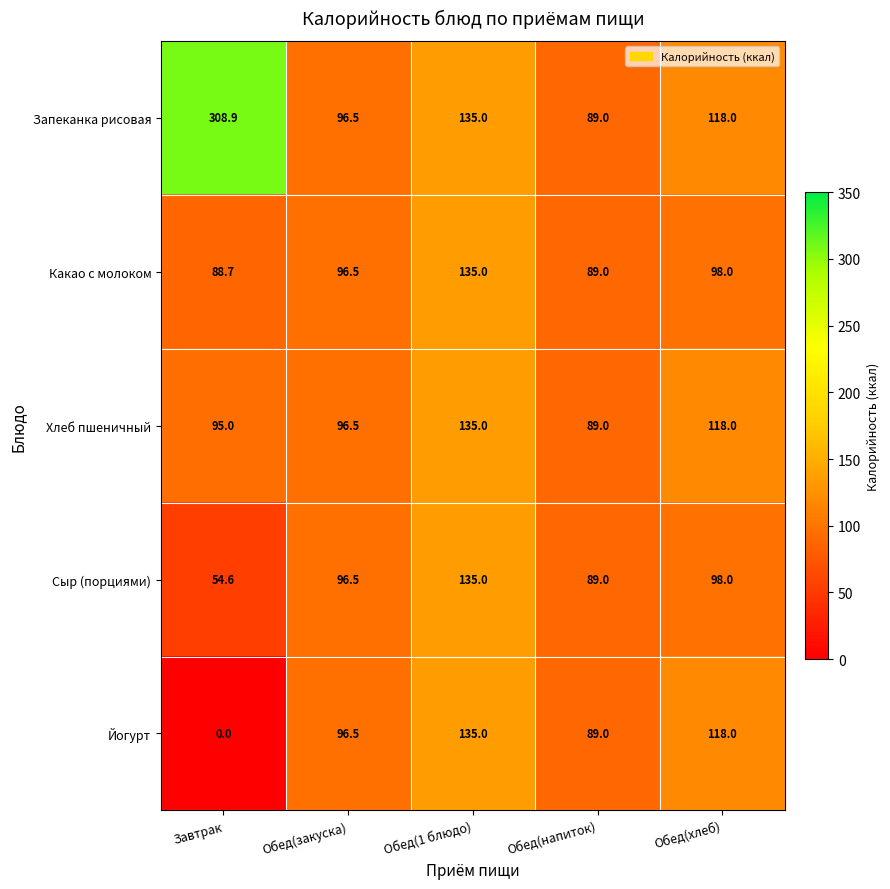

At which label is Йогурт closest to 67?

Обед(напиток)